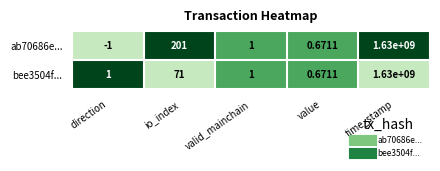

At which label does ab70686e... reach its peak?

time_stamp